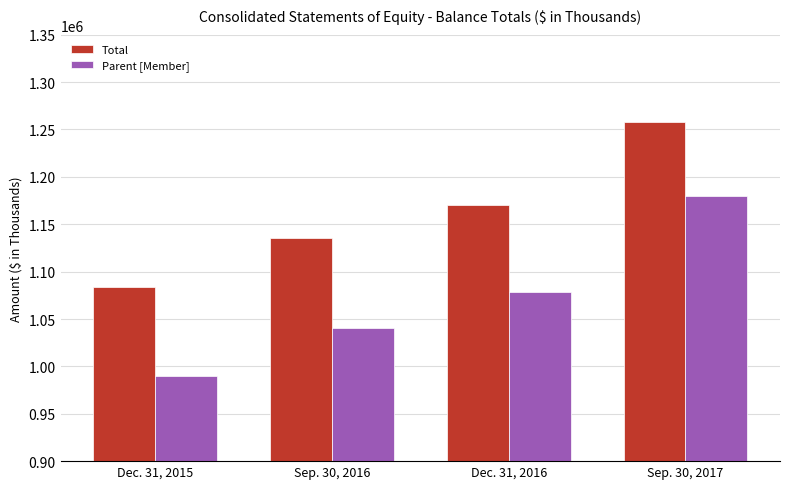

How many data points in Parent [Member] are less than 1078425?

2